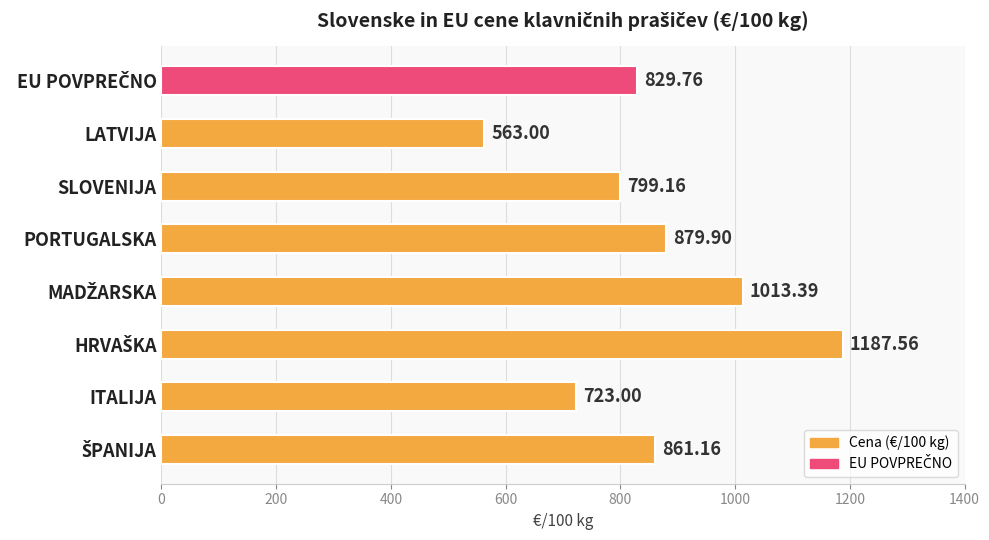

At which category does the chart reach its minimum across all series?

LATVIJA